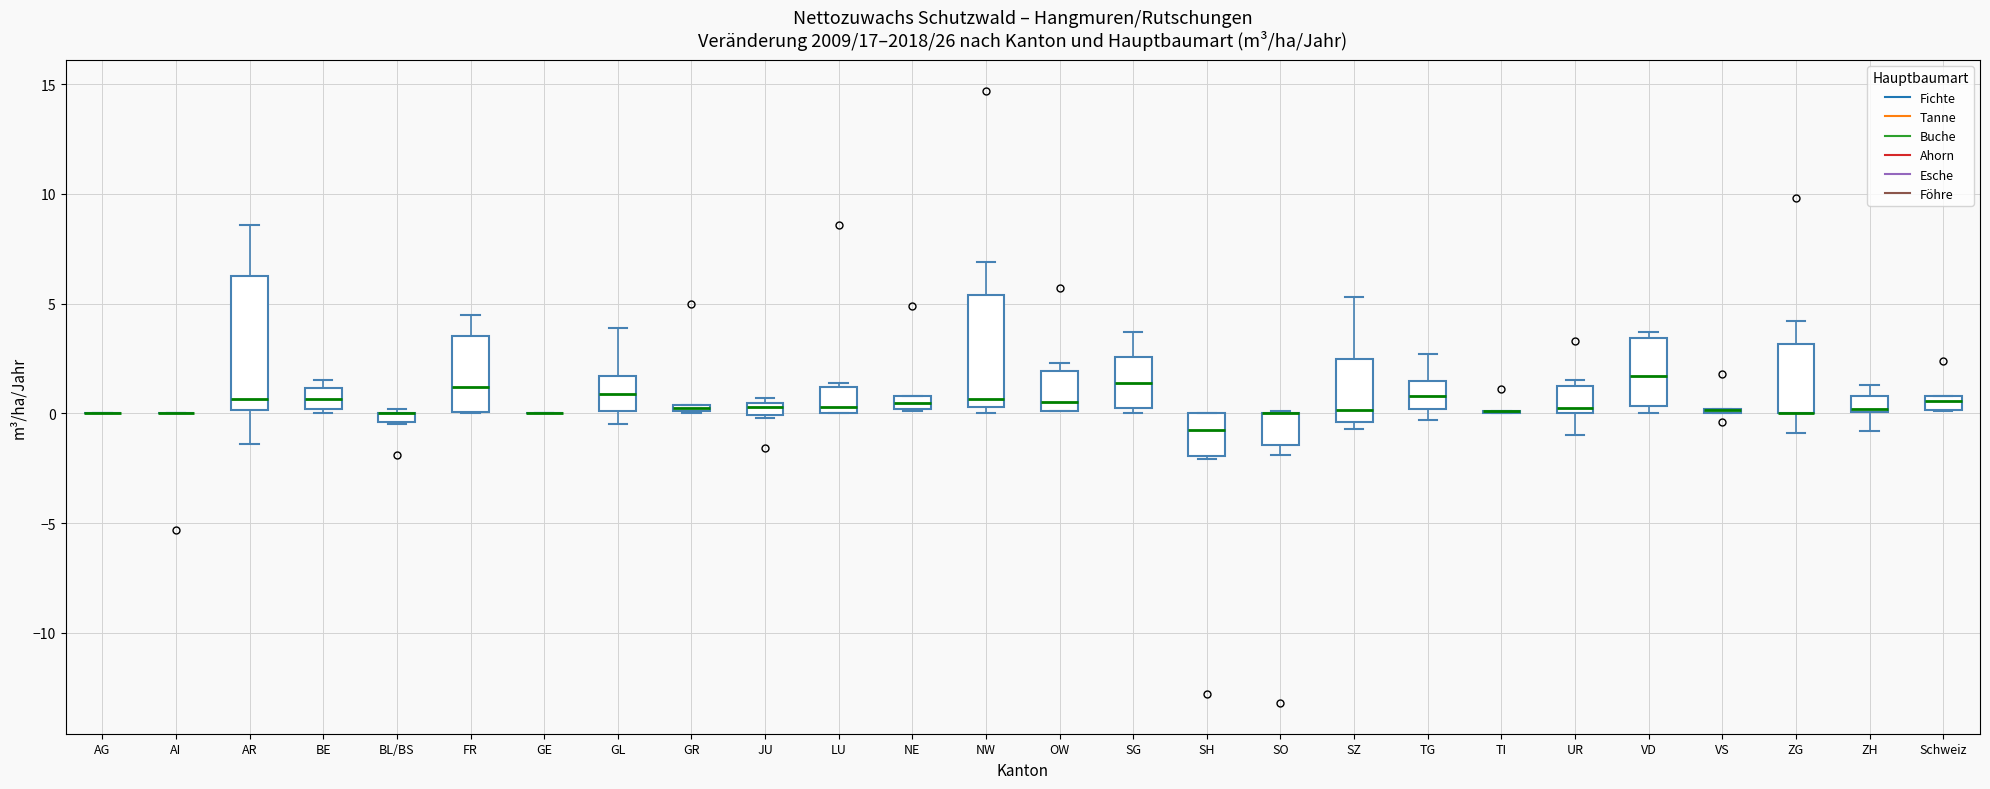

Which box is the tallest, from its lower edge to its upper edge?

AR